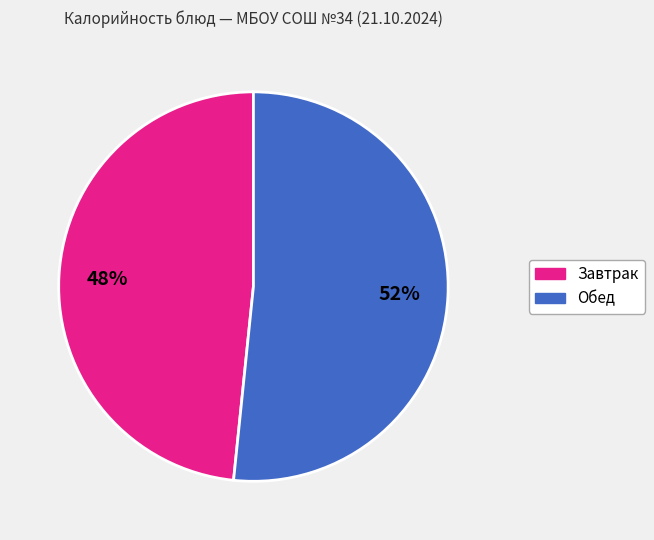

To the nearest percent, what is the average slice percentage?

50%